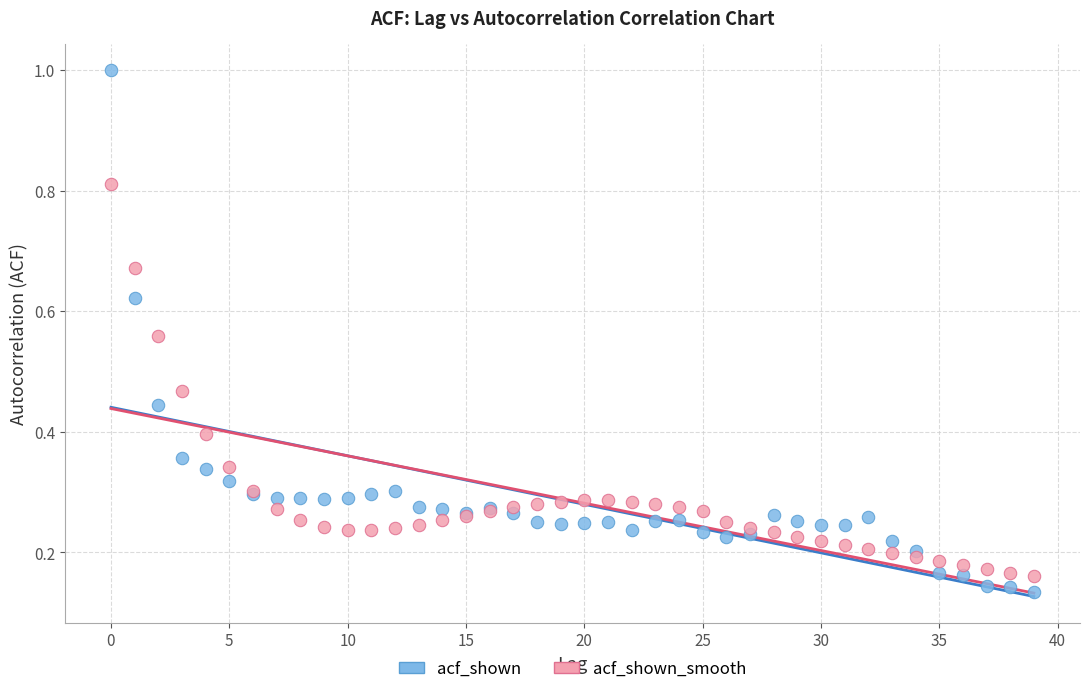

Which series contains the highest Y value?

acf_shown